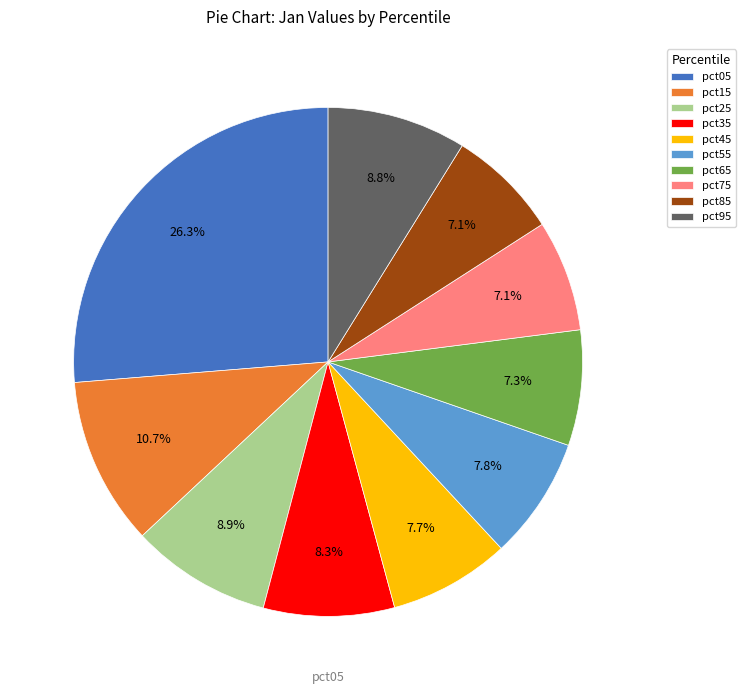

Which category has the biggest portion of the pie?

pct05